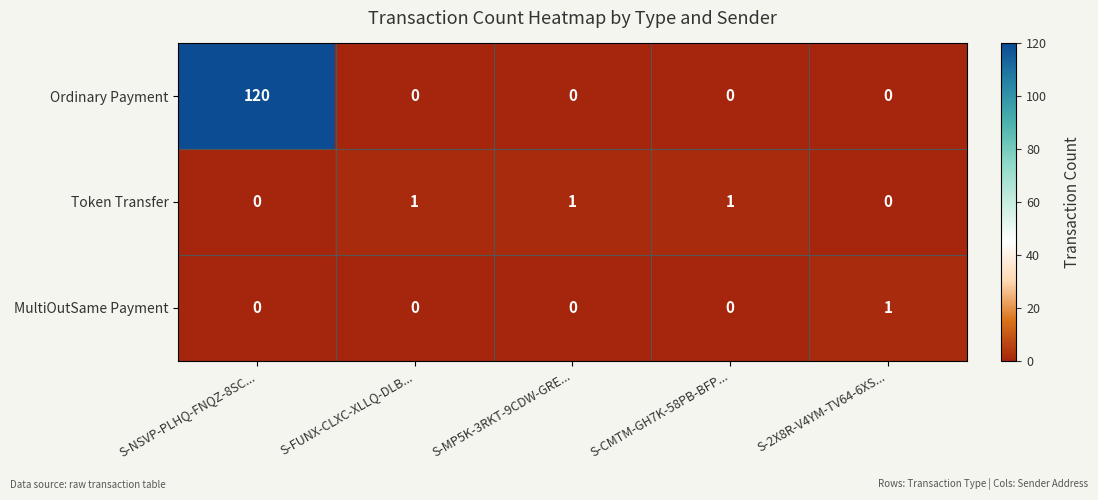

The value of Token Transfer at S-MP5K-3RKT-9CDW-GRE... is 2. True or false?

False